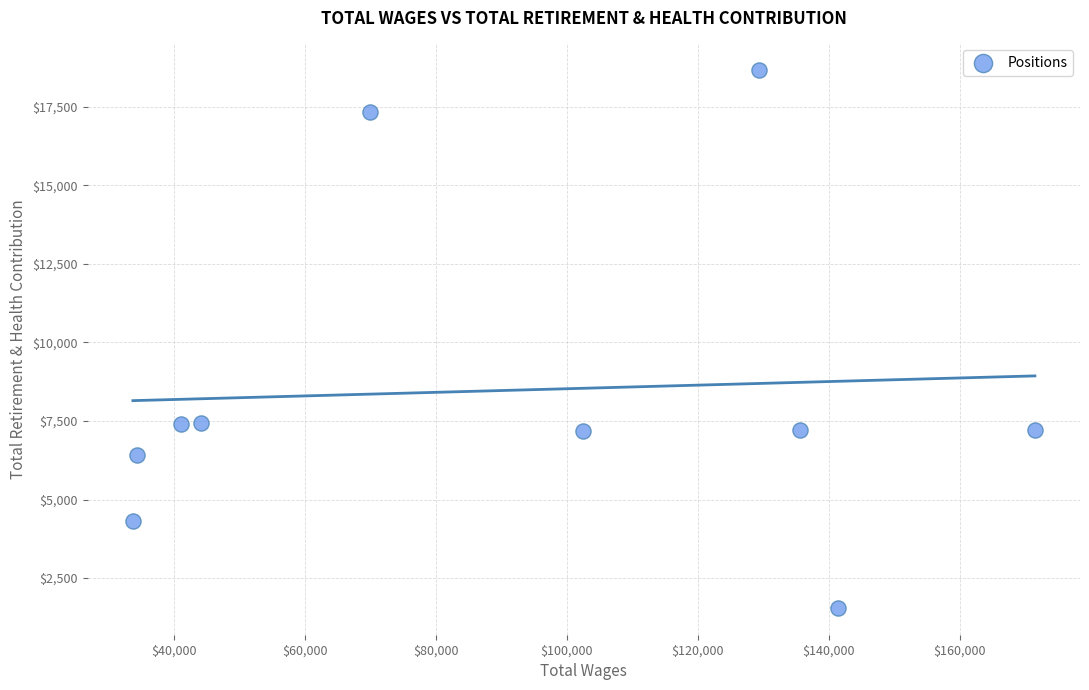

What is the range of Y values (max minus min)?

17115